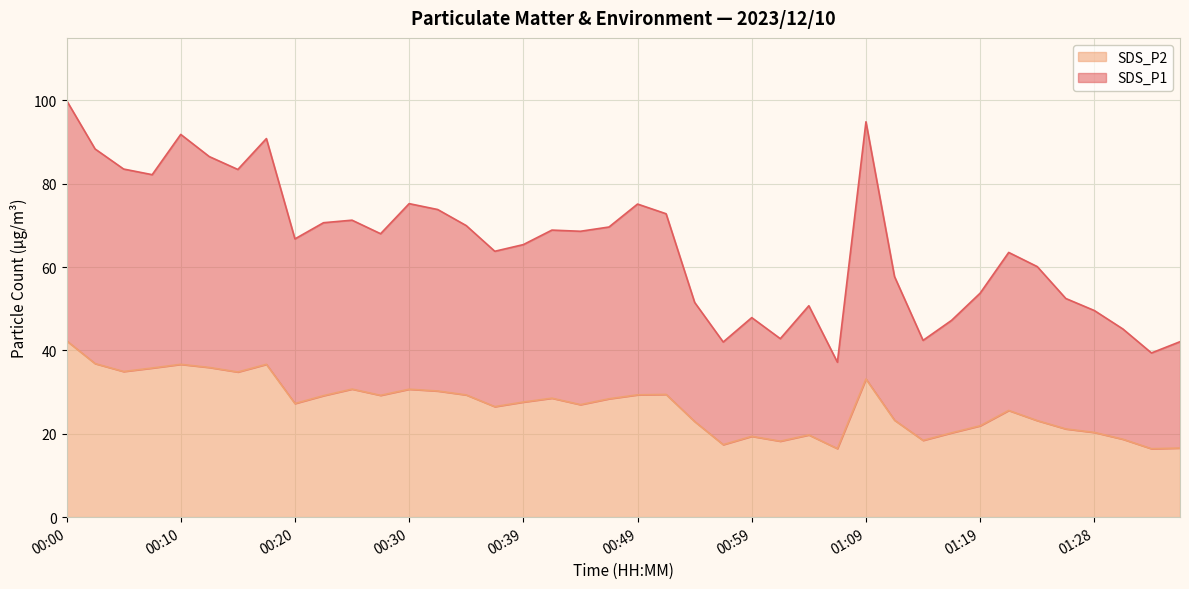

What is the average value of the SDS_P2 series?

26.8